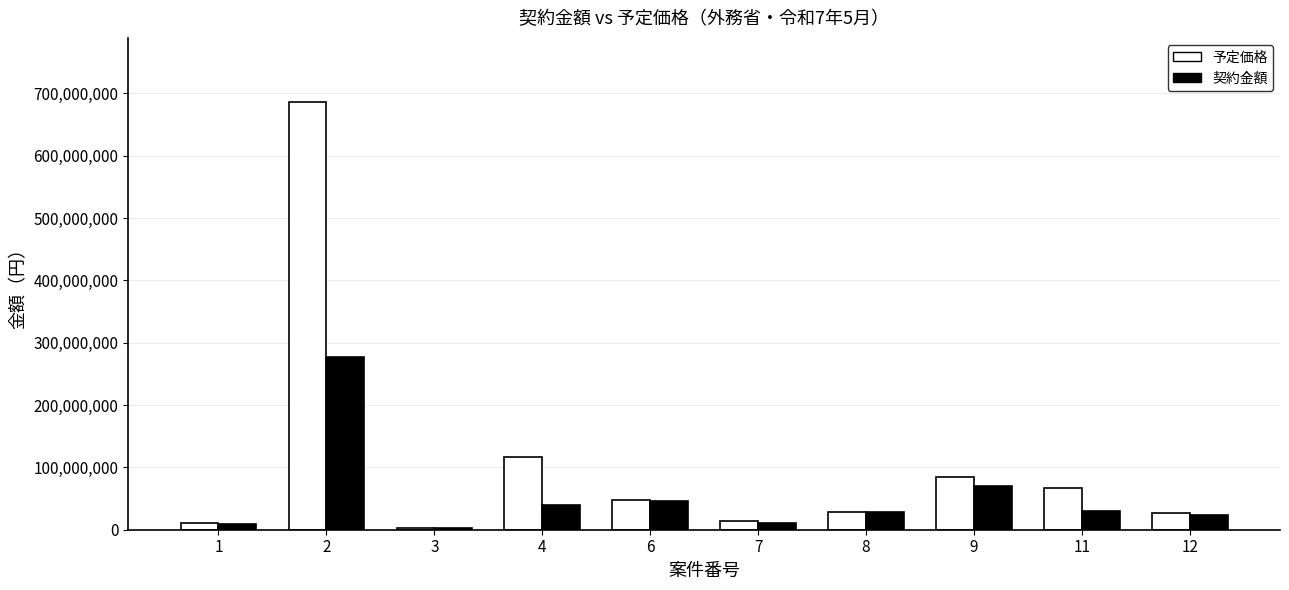

Which series has the largest total across all categories?

予定価格